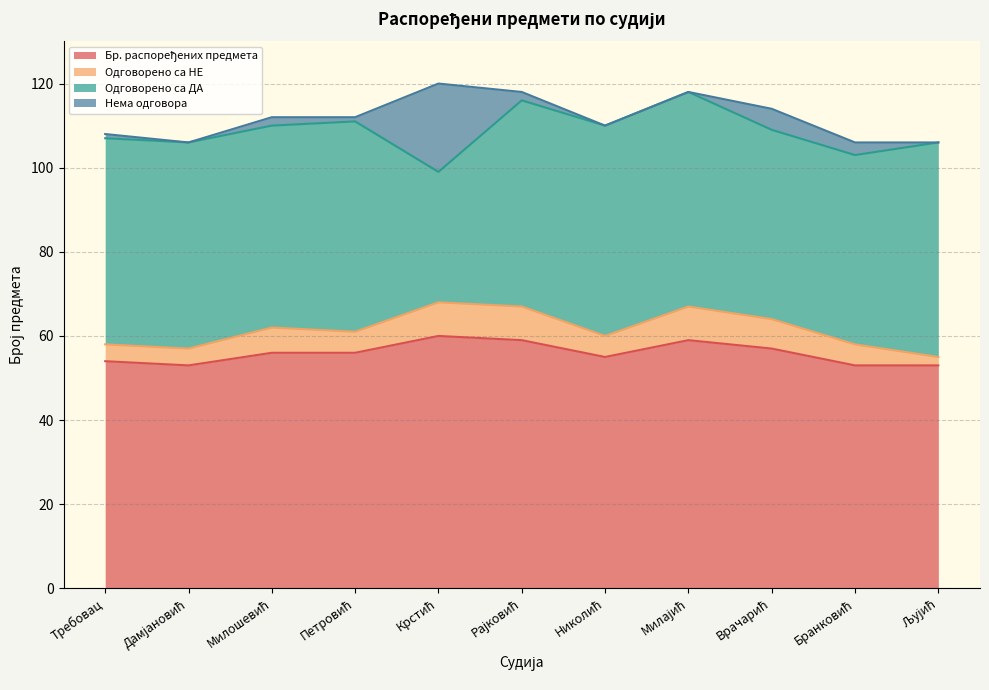

The Нема одговора series shows 1 at Петровић. True or false?

True